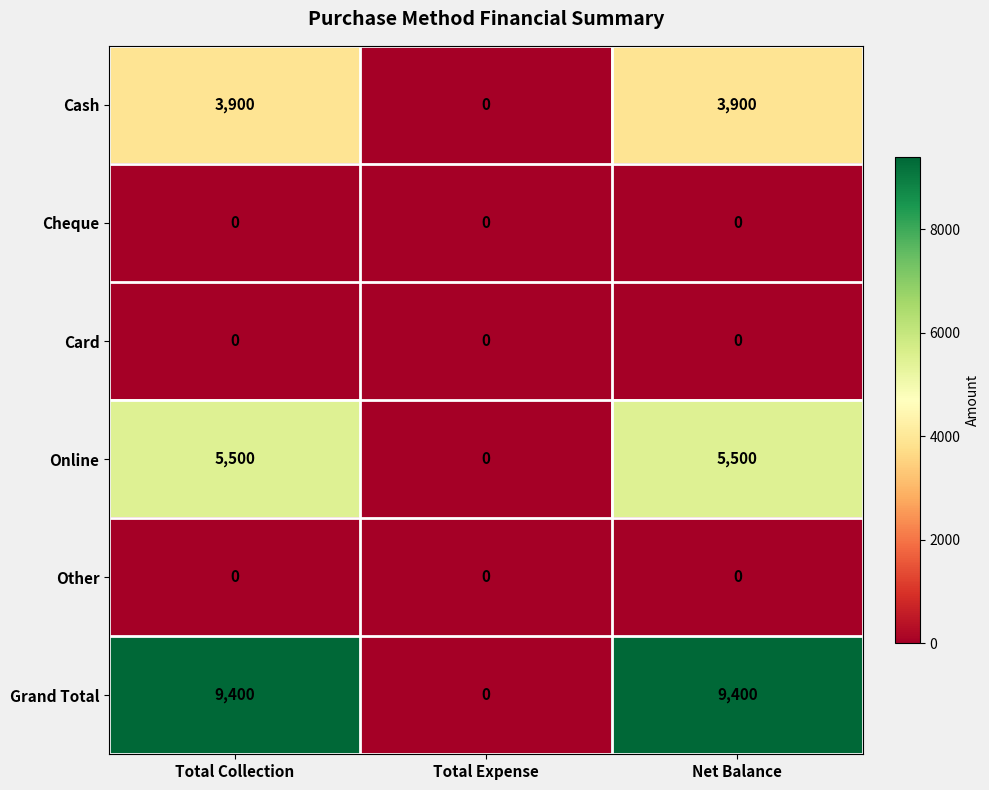

Reading left to right, what are all the values shown in this chart?

Cash: Total Collection=3900	Total Expense=0	Net Balance=3900
Cheque: Total Collection=0	Total Expense=0	Net Balance=0
Card: Total Collection=0	Total Expense=0	Net Balance=0
Online: Total Collection=5500	Total Expense=0	Net Balance=5500
Other: Total Collection=0	Total Expense=0	Net Balance=0
Grand Total: Total Collection=9400	Total Expense=0	Net Balance=9400